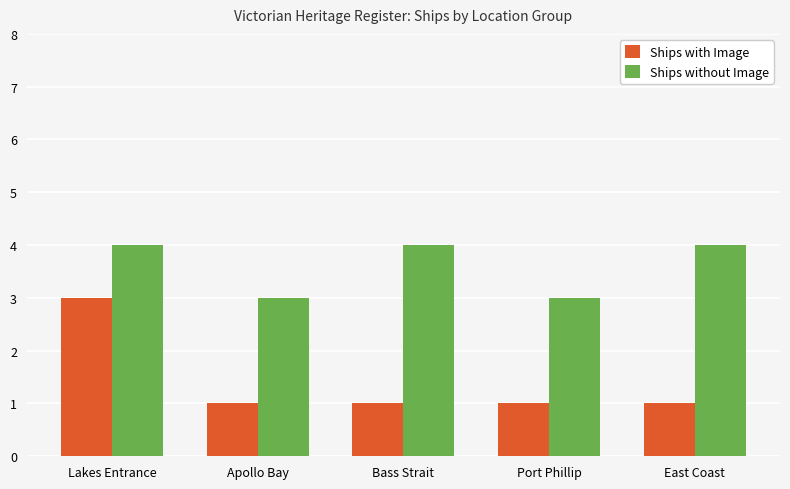

Rank the series by their maximum value, from lowest to highest.

Ships with Image, Ships without Image